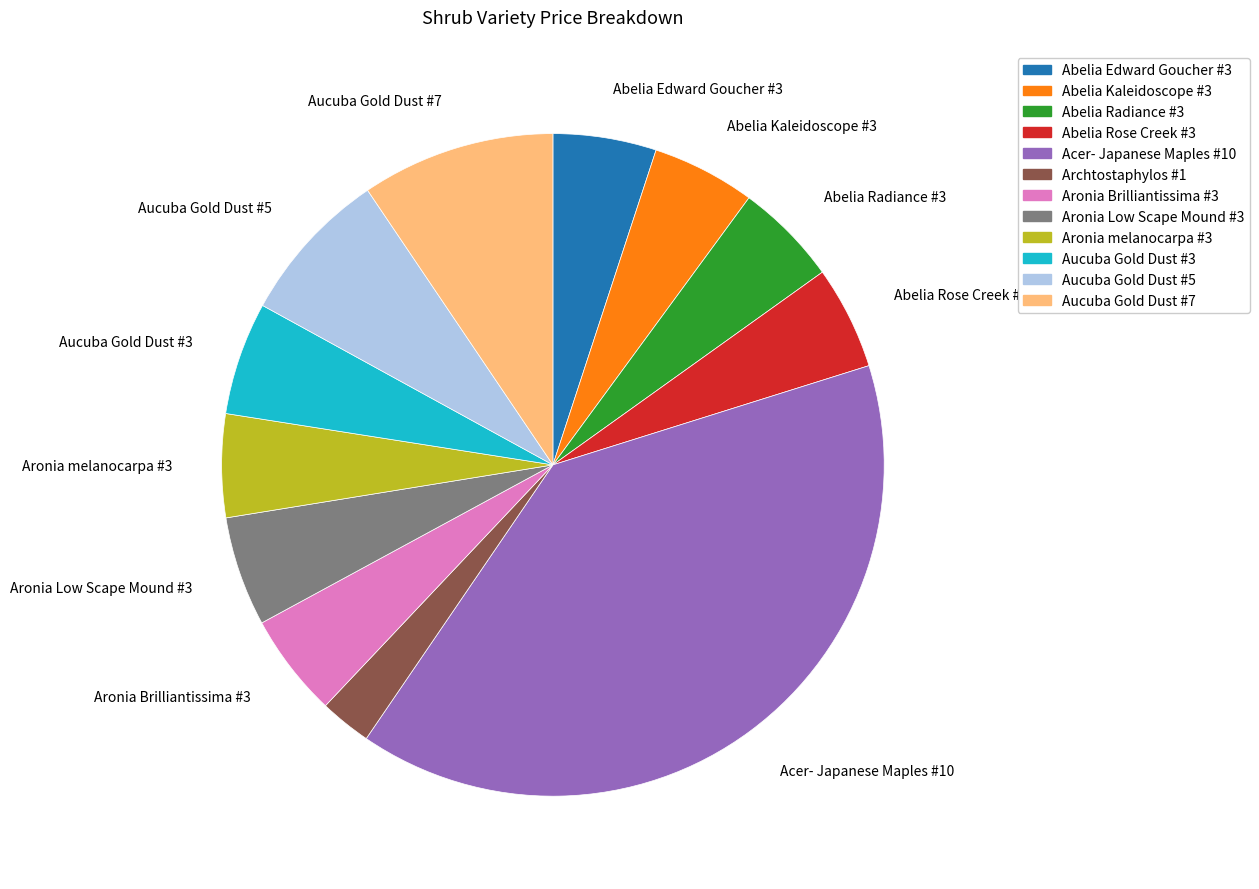

True or false: Aucuba Gold Dust #5 accounts for 18% of the total.

False